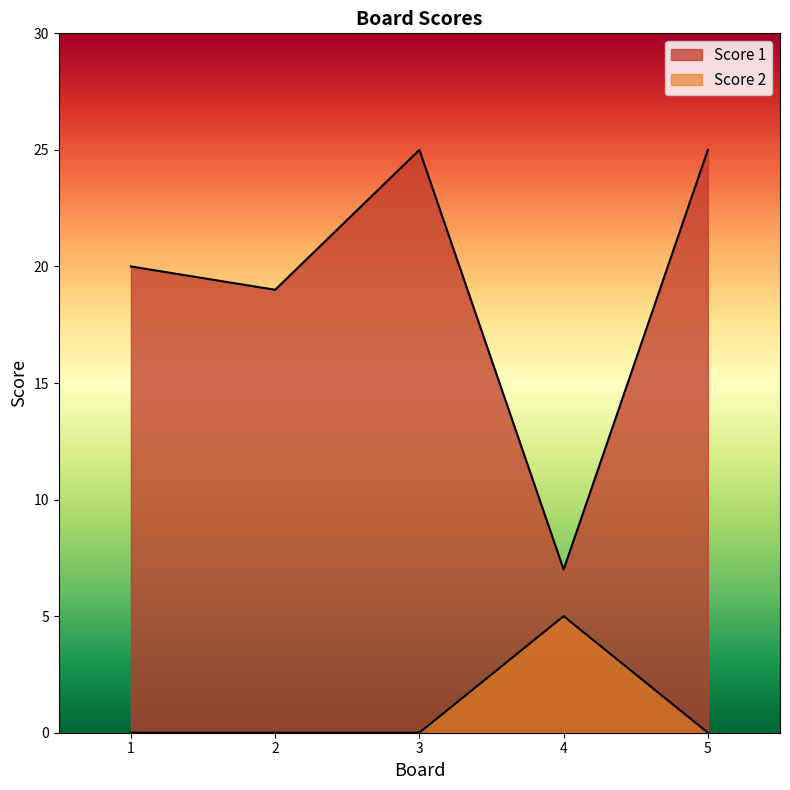

At which category is the sum across all series the highest?

3